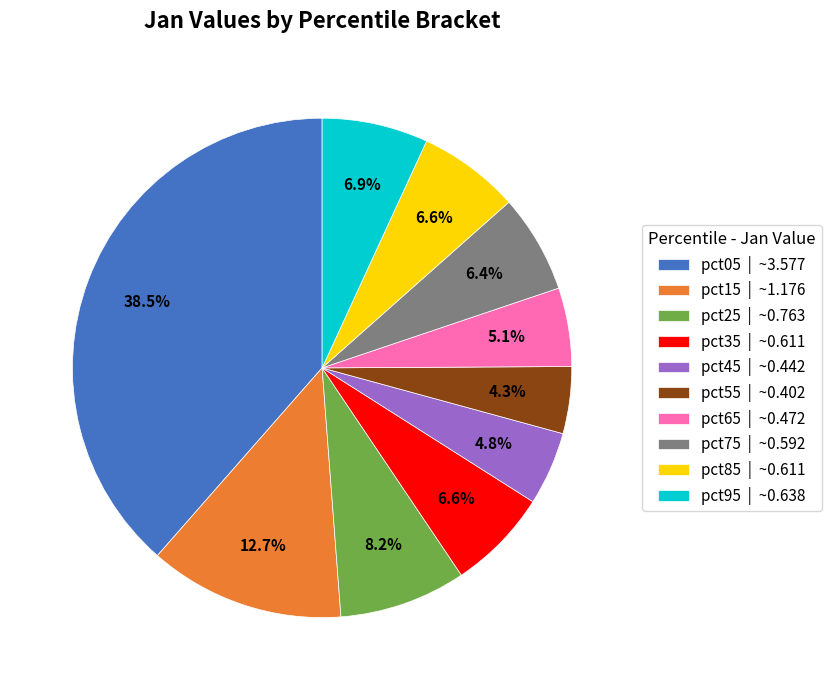

What is the total percentage of pct05 and pct95?

45.4%